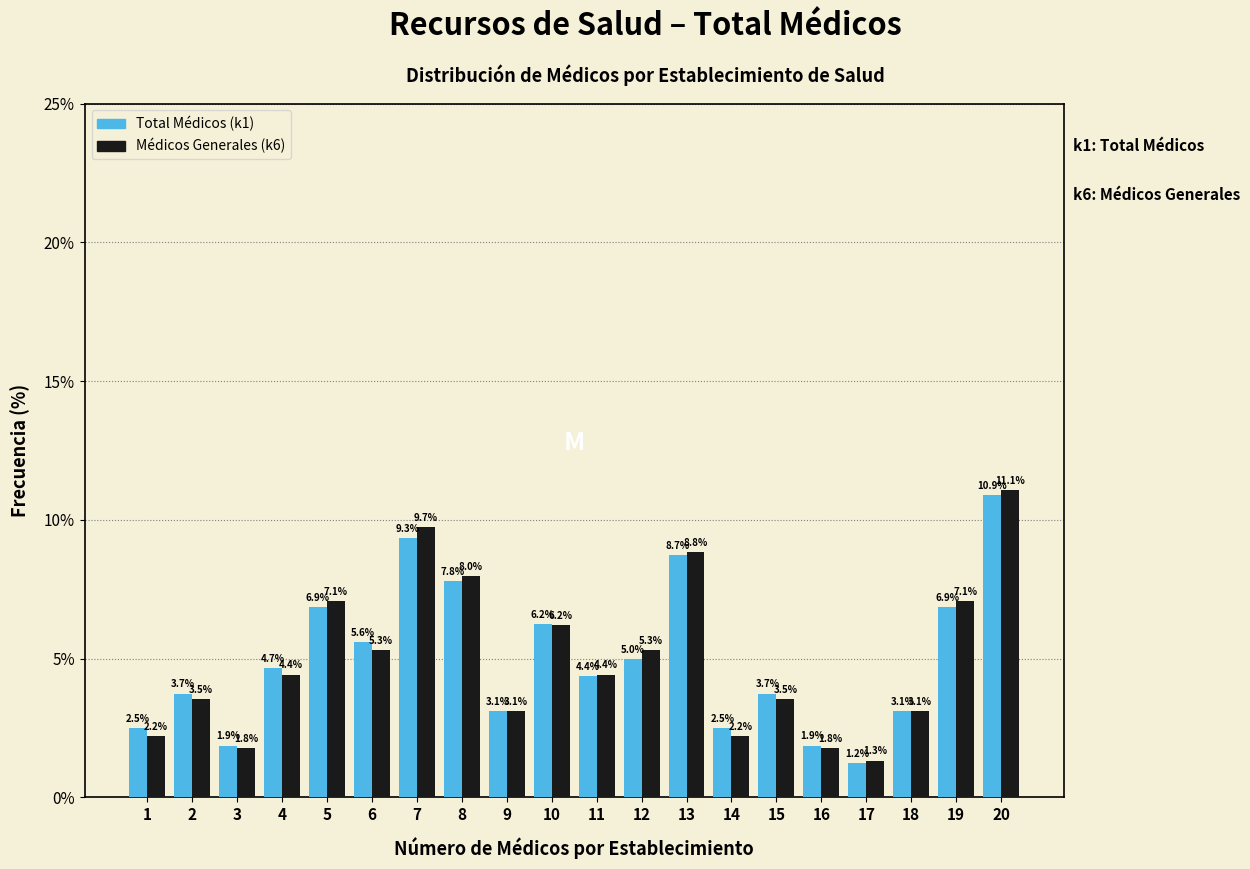

Reading right to left, extract all data points from this chart.

Total Médicos (k1): 10.9	6.9	3.1	1.2	1.9	3.7	2.5	8.7	5.0	4.4	6.2	3.1	7.8	9.3	5.6	6.9	4.7	1.9	3.7	2.5
Médicos Generales (k6): 11.1	7.1	3.1	1.3	1.8	3.5	2.2	8.8	5.3	4.4	6.2	3.1	8.0	9.7	5.3	7.1	4.4	1.8	3.5	2.2